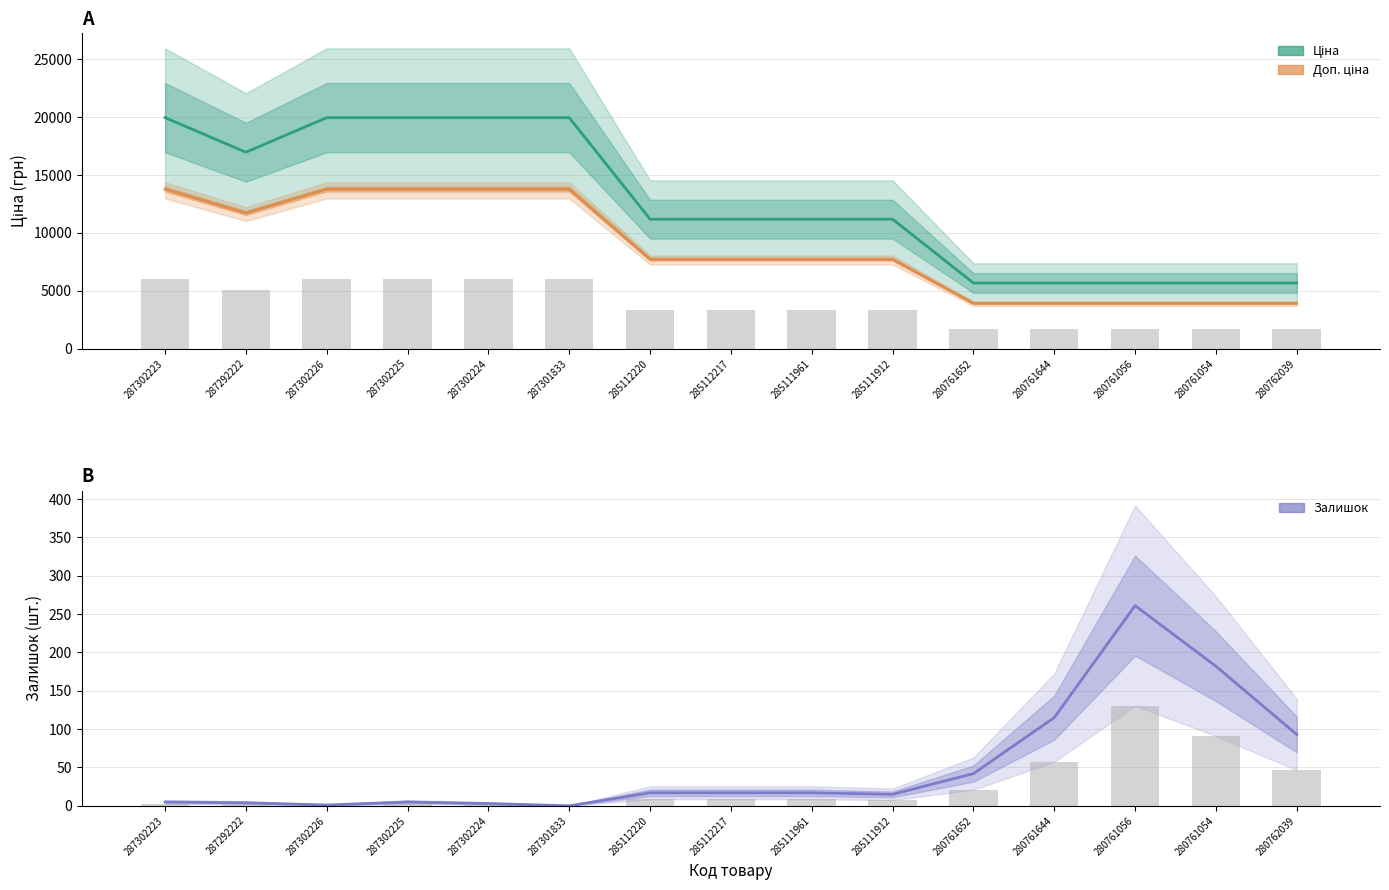

Does the chart contain stacked bars?

No